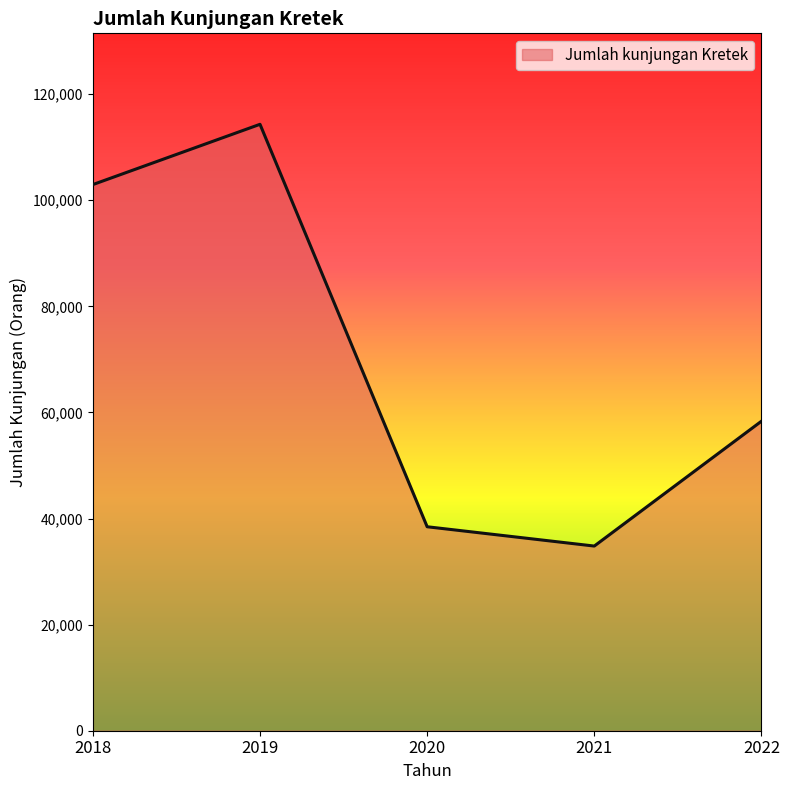

Rank the categories by value from highest to lowest.

2019, 2018, 2022, 2020, 2021